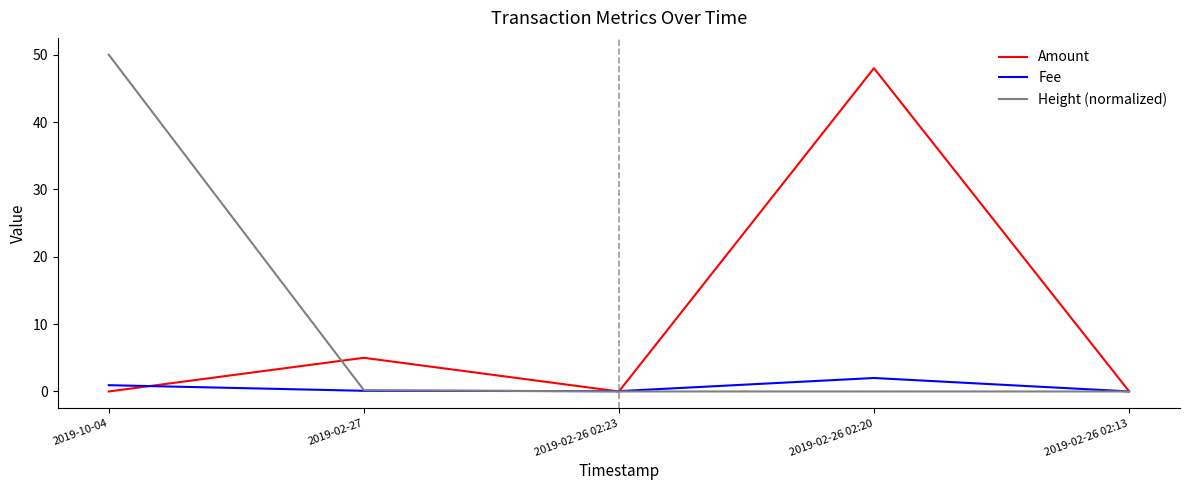

In Fee, how many points are higher than both neighbors (excluding endpoints)?

1